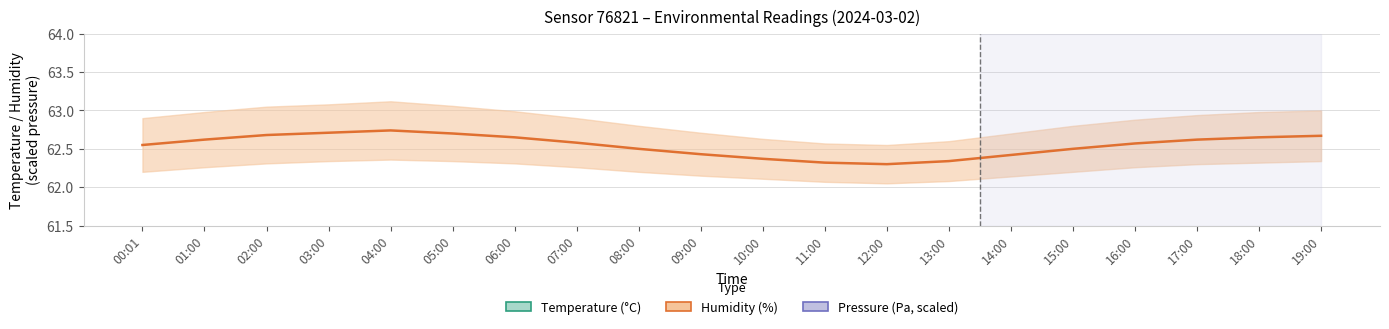

Is it true that Humidity (%) equals 24.9 at 05:00?

False